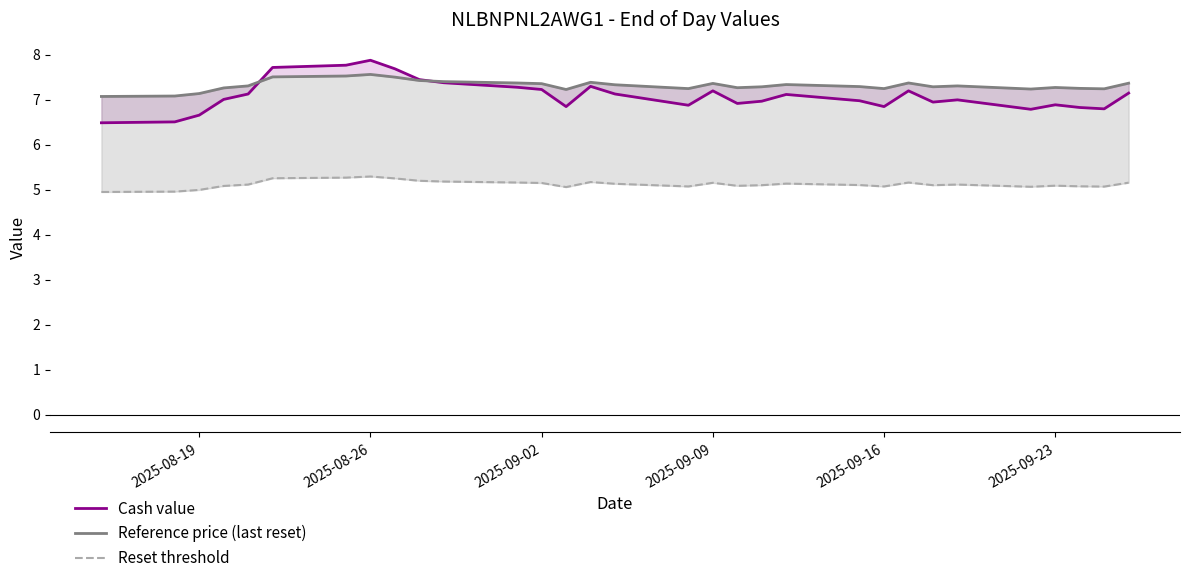

Reading right to left, extract all data points from this chart.

Cash value: 7.2	6.8	6.8	6.9	6.8	7.0	7.0	7.2	6.8	7.0	7.1	7.0	6.9	7.2	6.9	7.1	7.3	6.8	7.2	7.3	7.4	7.5	7.7	7.9	7.8	7.7	7.1	7.0	6.7	6.5	6.5
Reference price (last reset): 7.4	7.2	7.3	7.3	7.2	7.3	7.3	7.4	7.2	7.3	7.3	7.3	7.3	7.4	7.2	7.3	7.4	7.2	7.4	7.4	7.4	7.4	7.5	7.6	7.5	7.5	7.3	7.3	7.1	7.1	7.1
Reset threshold: 5.2	5.1	5.1	5.1	5.1	5.1	5.1	5.2	5.1	5.1	5.1	5.1	5.1	5.2	5.1	5.1	5.2	5.1	5.2	5.2	5.2	5.2	5.3	5.3	5.3	5.3	5.1	5.1	5.0	5.0	5.0